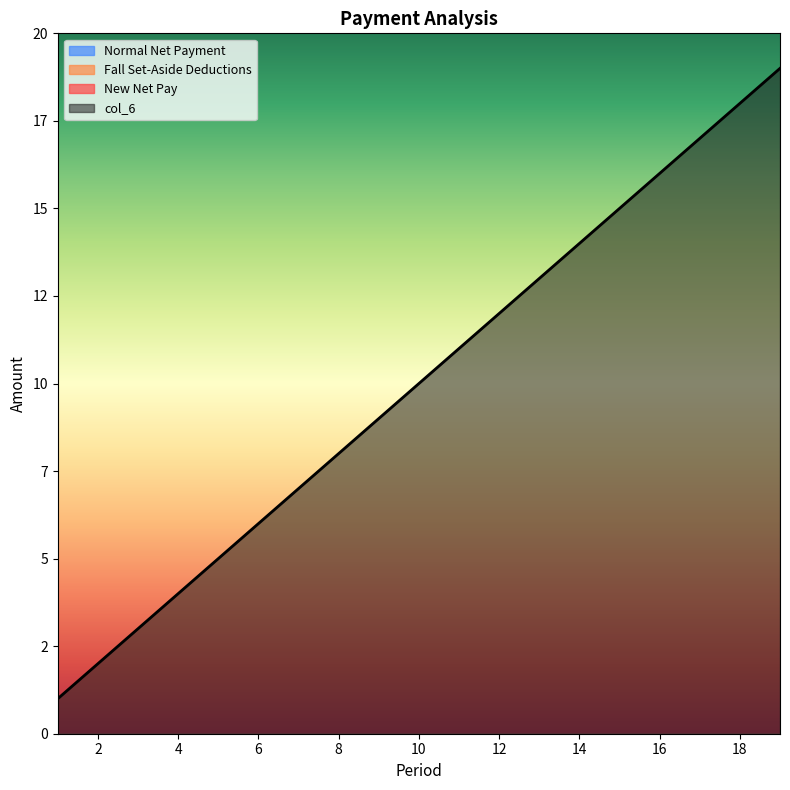

Which category has the lowest value across all series?

1